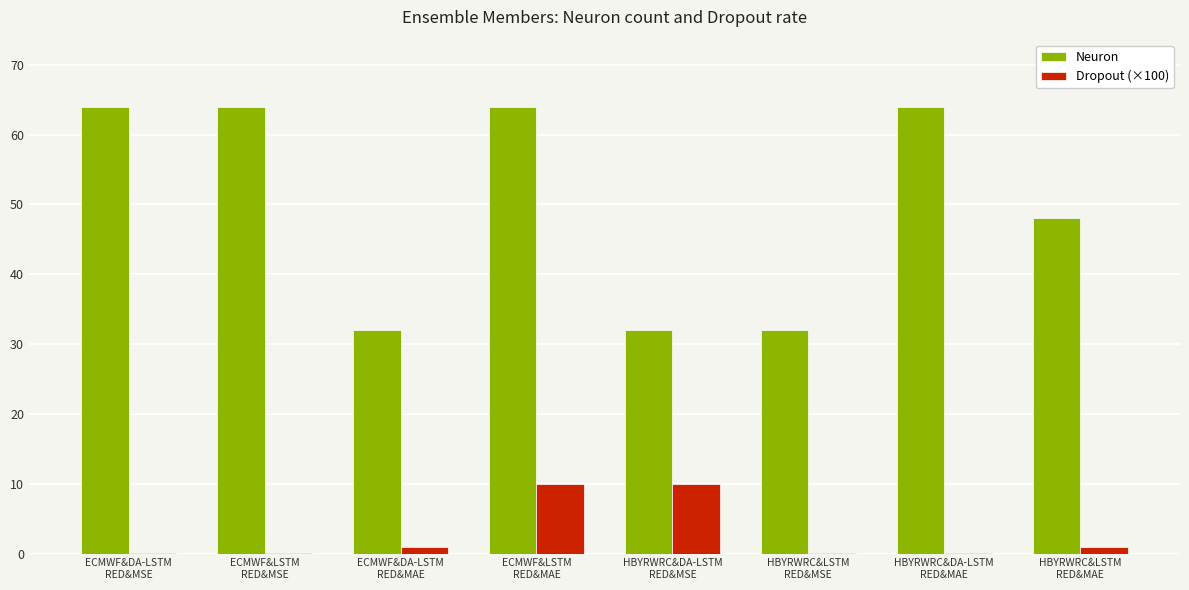

How many distinct data groups are displayed?

2